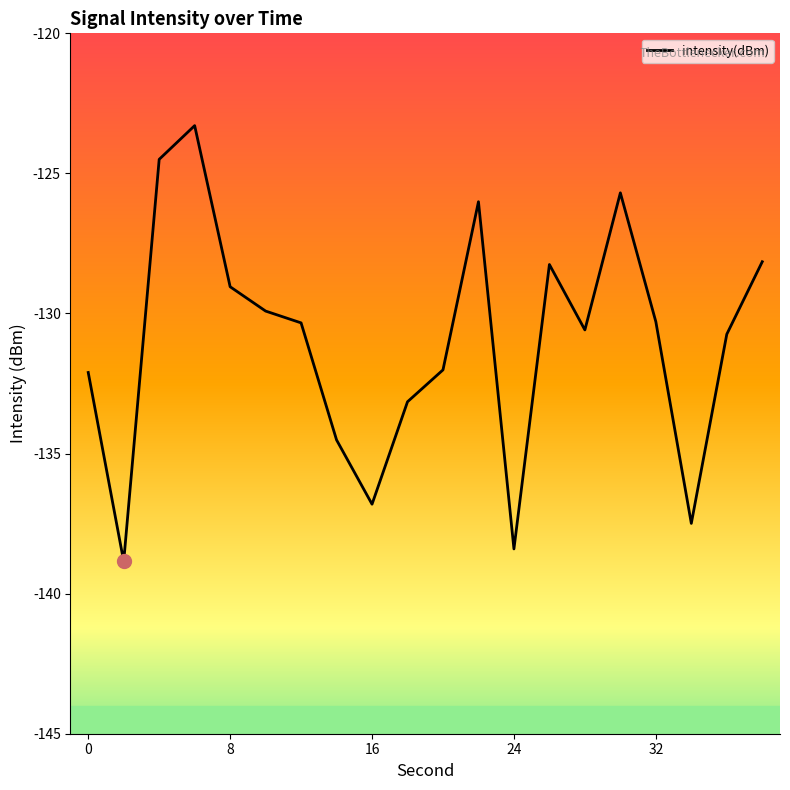

What is the maximum value shown in the chart?

-123.3